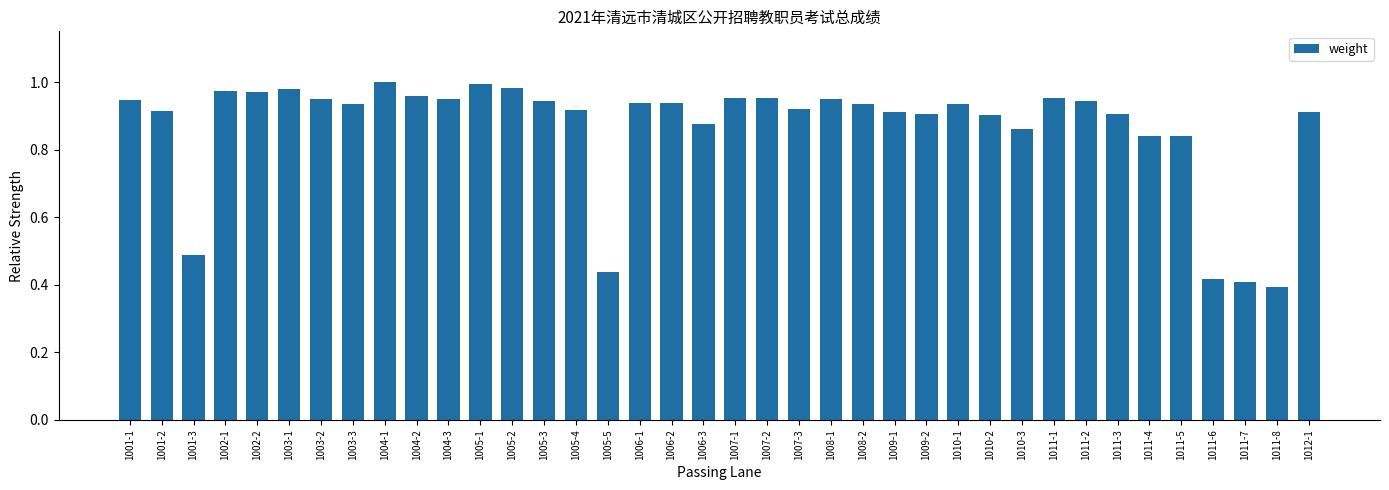

What is the label of the 19th bar from the right?

1007-1